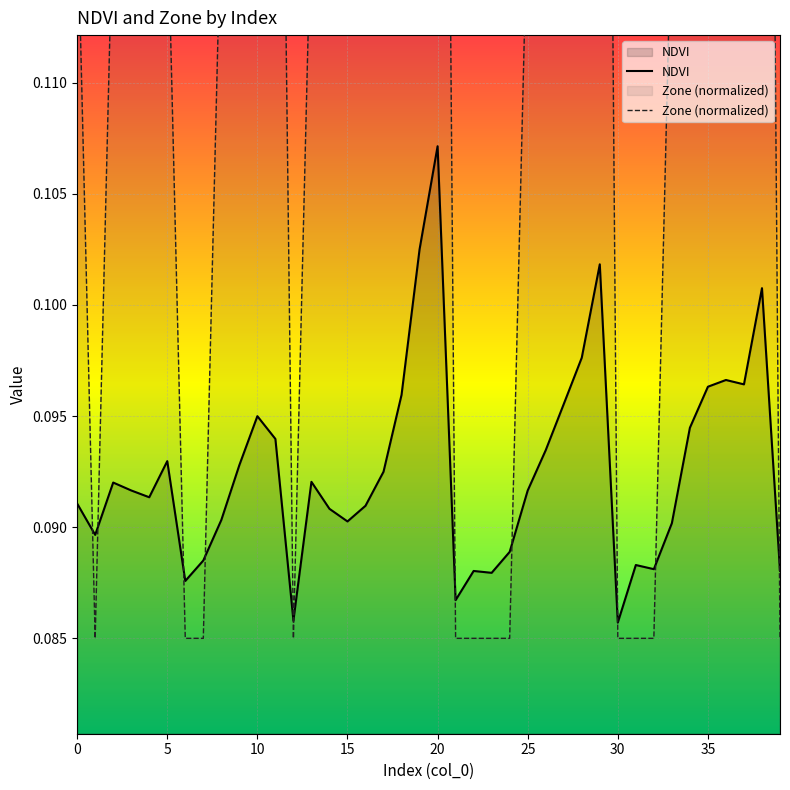

How many data points does each series have?

40